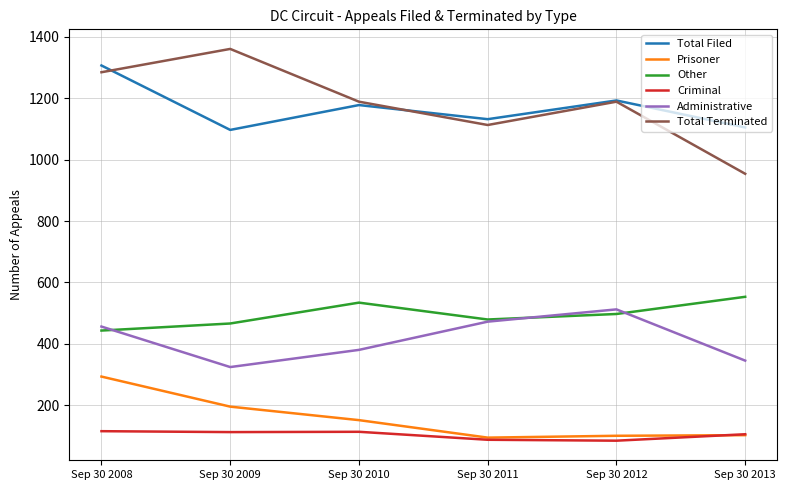

At which category is the sum across all series the highest?

Sep 30 2008